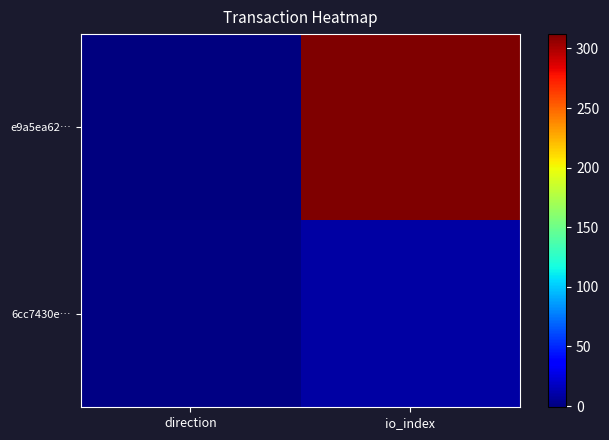

What is the difference between the highest and lowest values at direction?

2